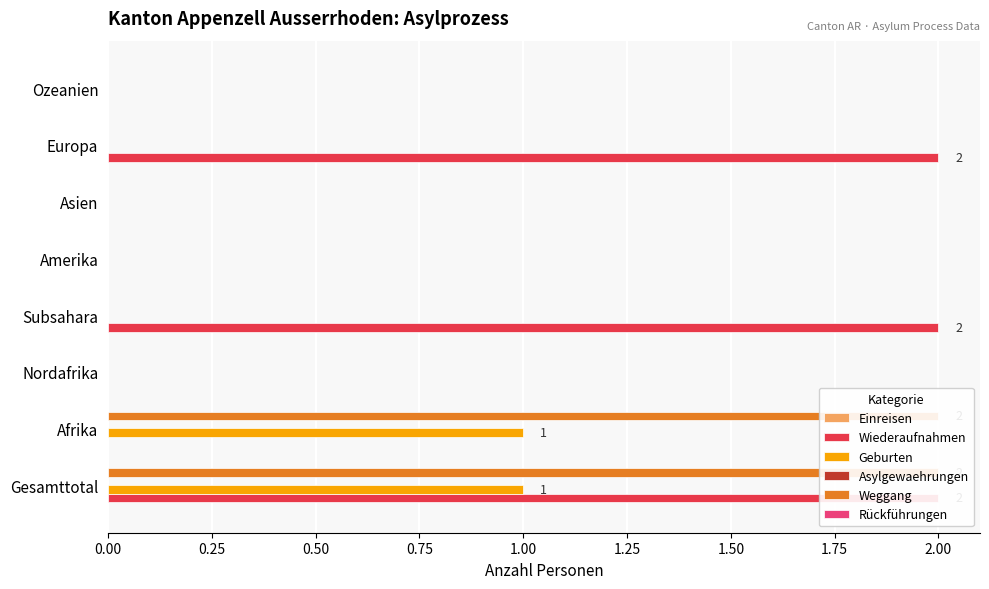

Which series has the largest total across all categories?

Wiederaufnahmen